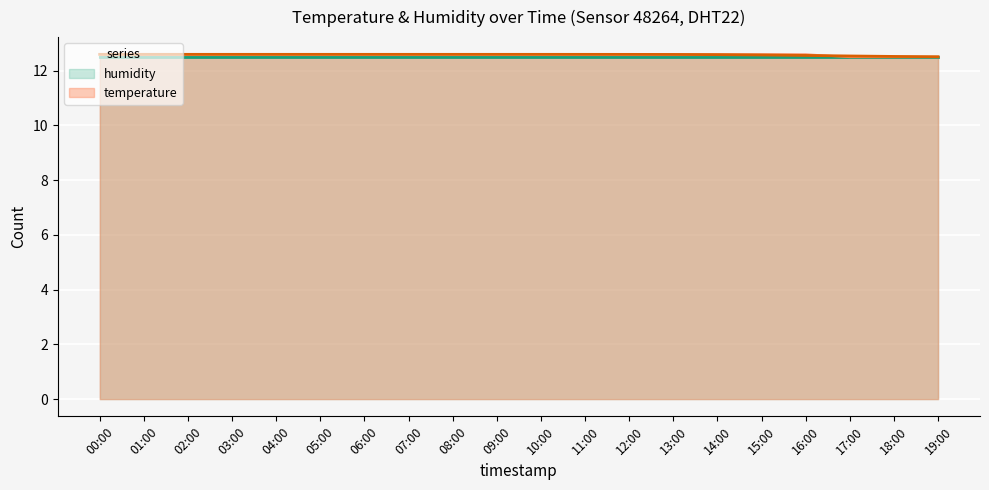

The chart shows a value of 18.7 at 05:00. True or false?

False